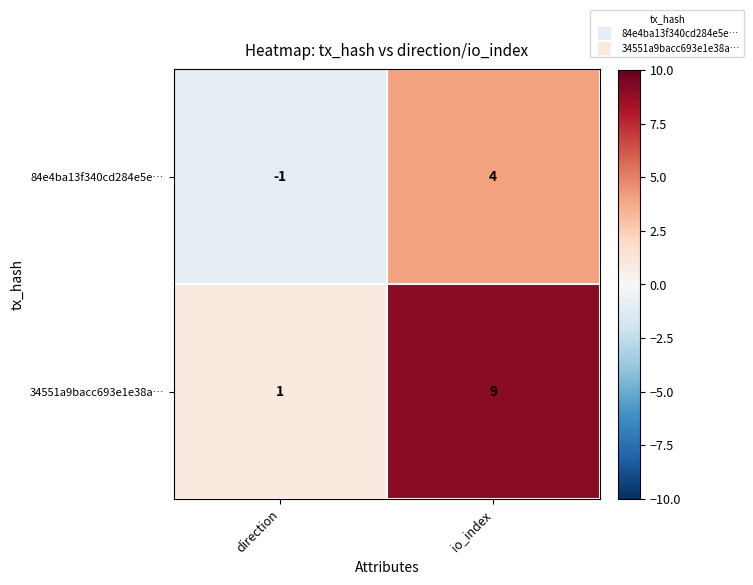

Which category has the lowest value across all series?

direction